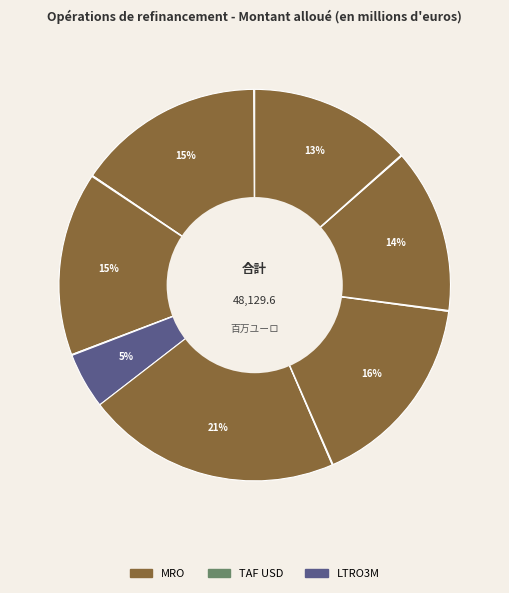

Count the number of slices in the pie.

13